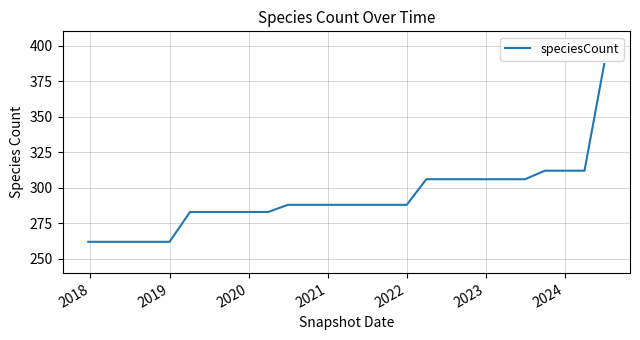

What is the difference between the maximum and minimum values?

125